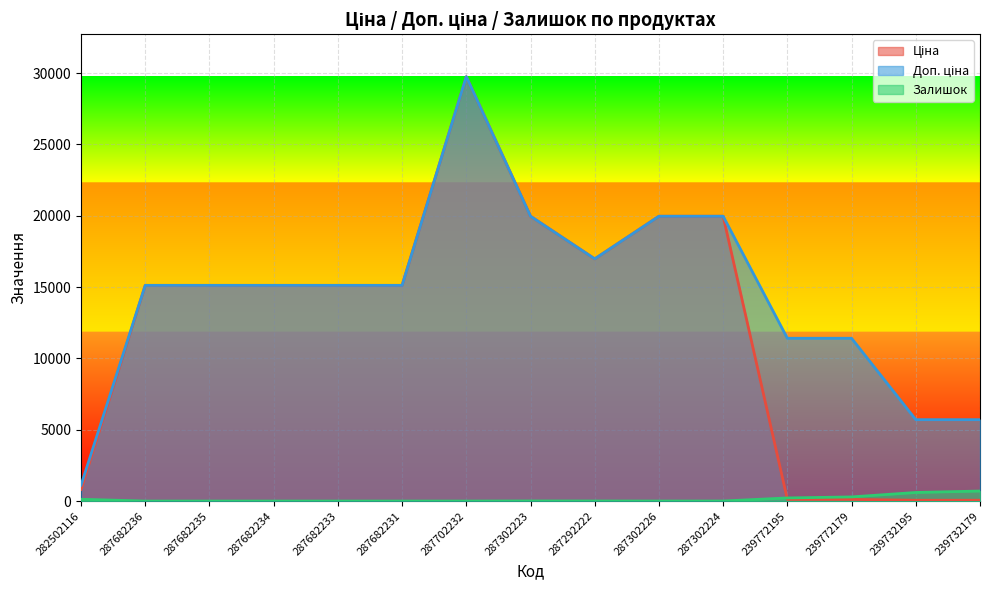

True or false: Ціна and Доп. ціна intersect in this chart.

False